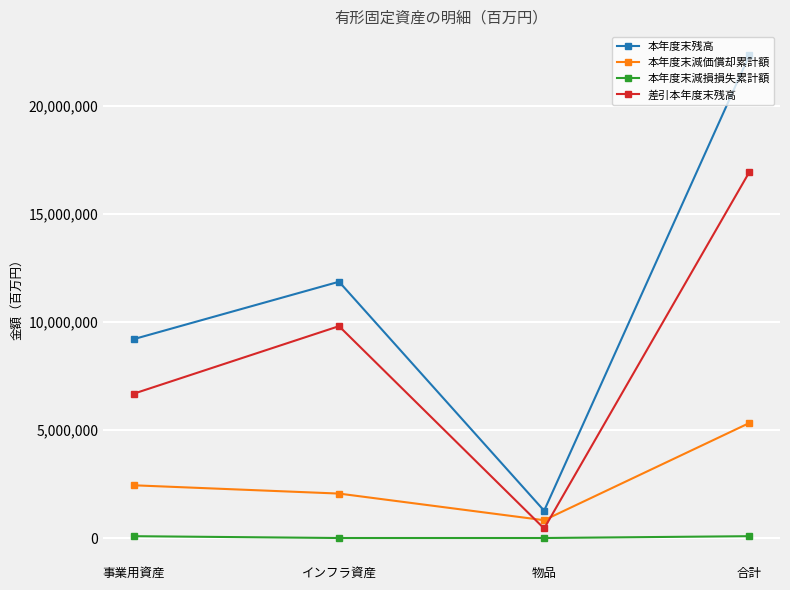

How many categories are shown in the chart?

4